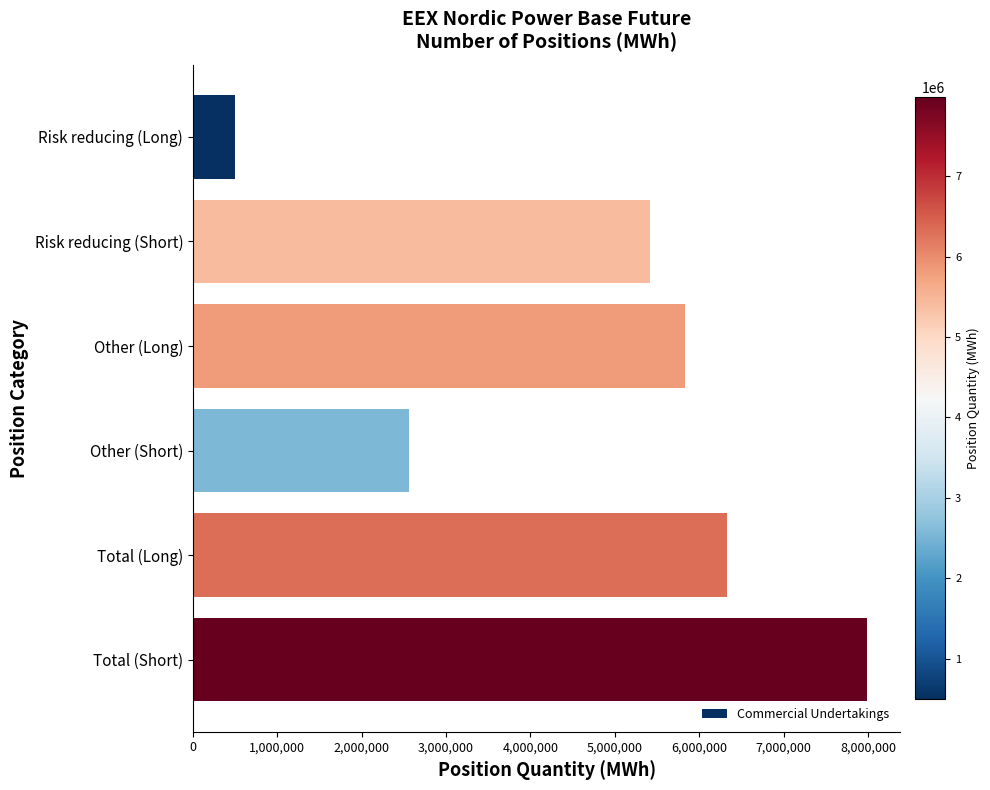

Is it true that the value at Other (Long) is 2697246?

False